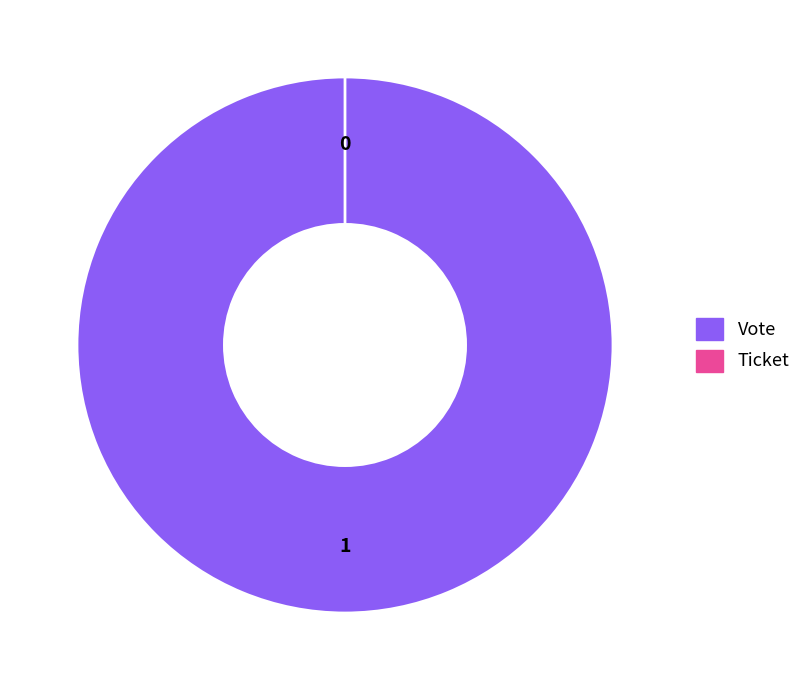

What percentage is the Vote slice, to the nearest percent?

100%